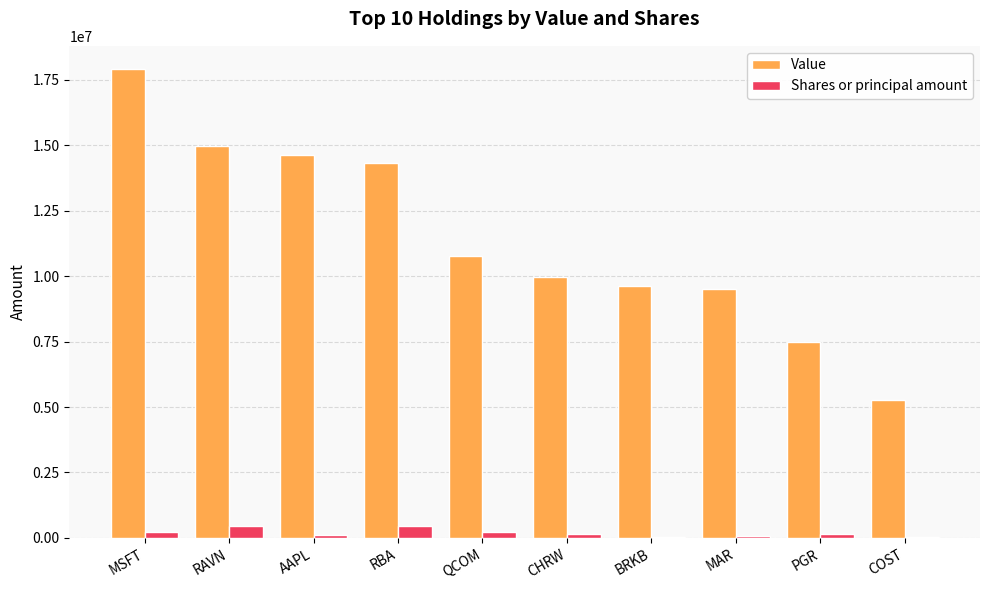

Are the bars grouped side by side (vs. stacked)?

Yes